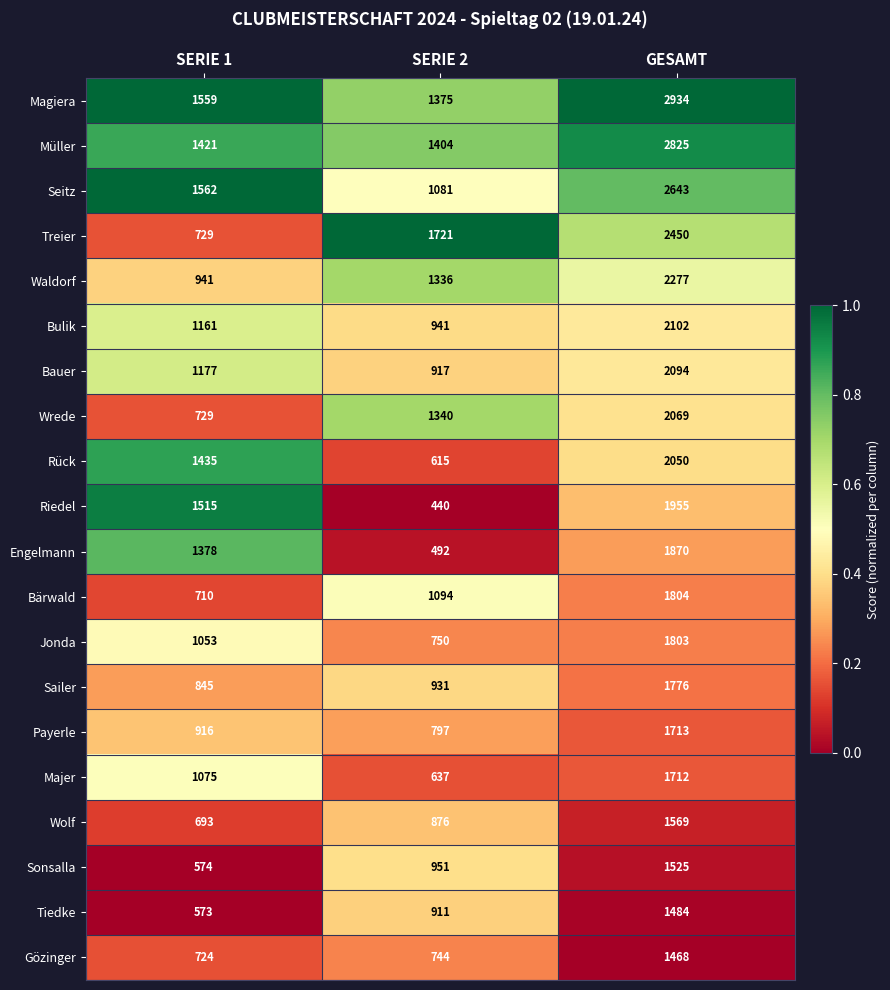

At which category does the chart reach its peak across all series?

GESAMT